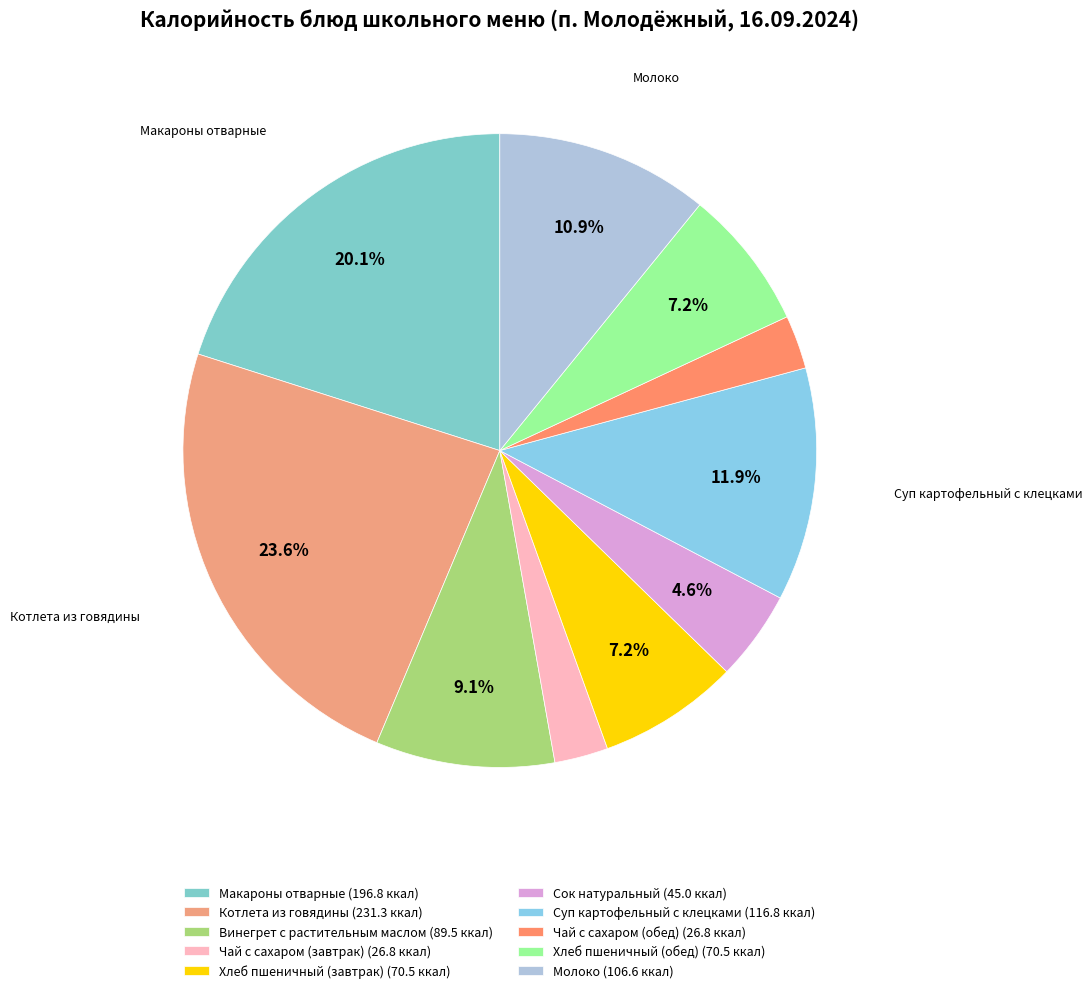

What percentage is the Хлеб пшеничный (обед) slice, to the nearest percent?

7%